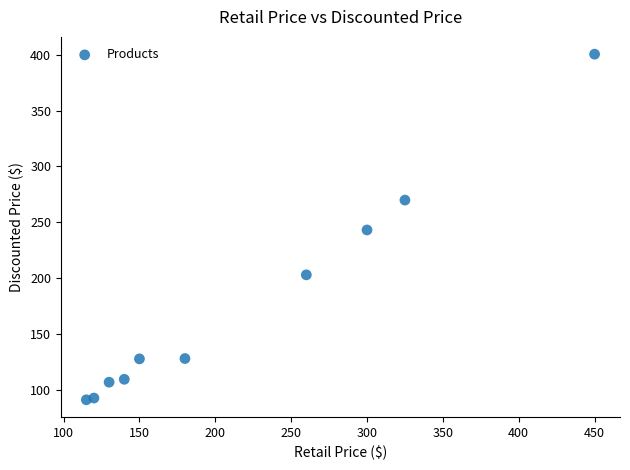

What is the range of X values (max minus min)?

335.0